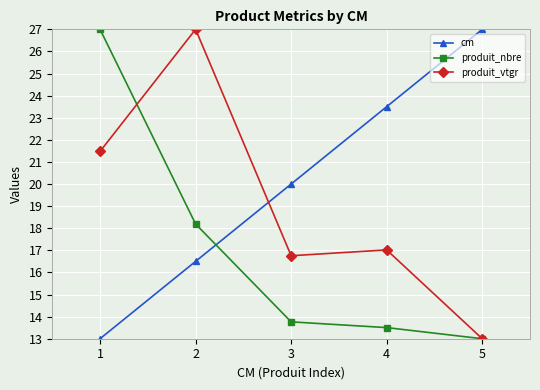

What is the sum of the produit_vtgr values at 5 and 4?

30.0